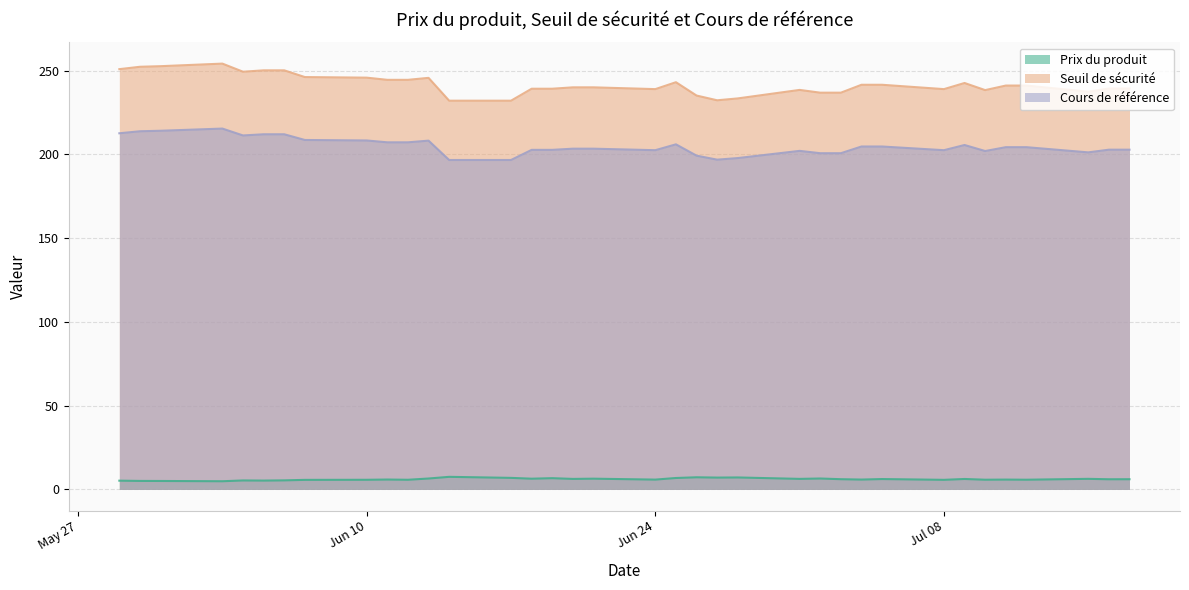

Which series has the largest total across all categories?

Seuil de sécurité